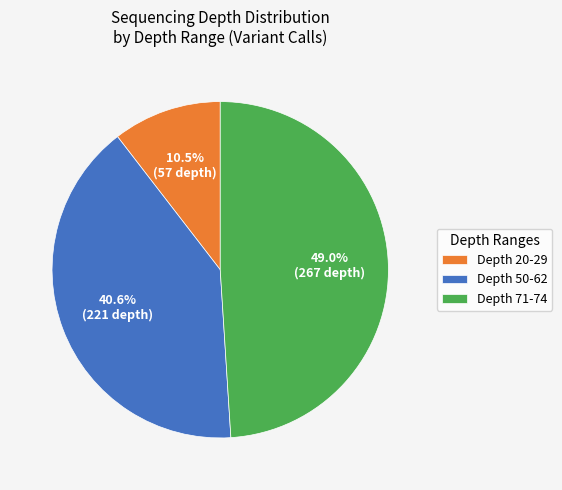

How many slices are in this pie chart?

3